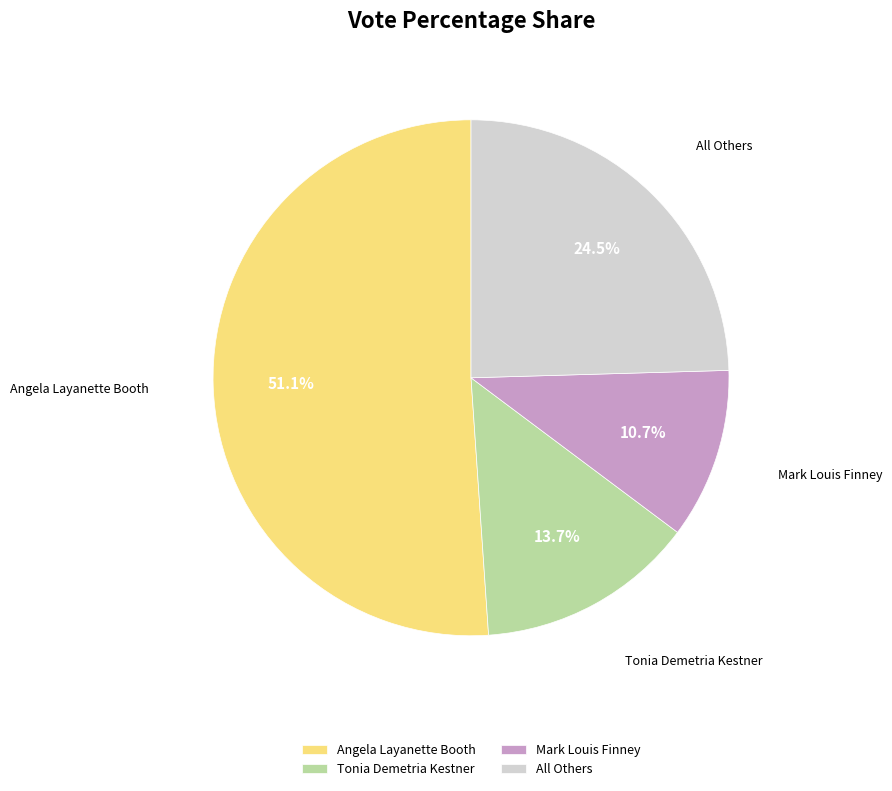

Is there a majority slice in this chart?

Yes